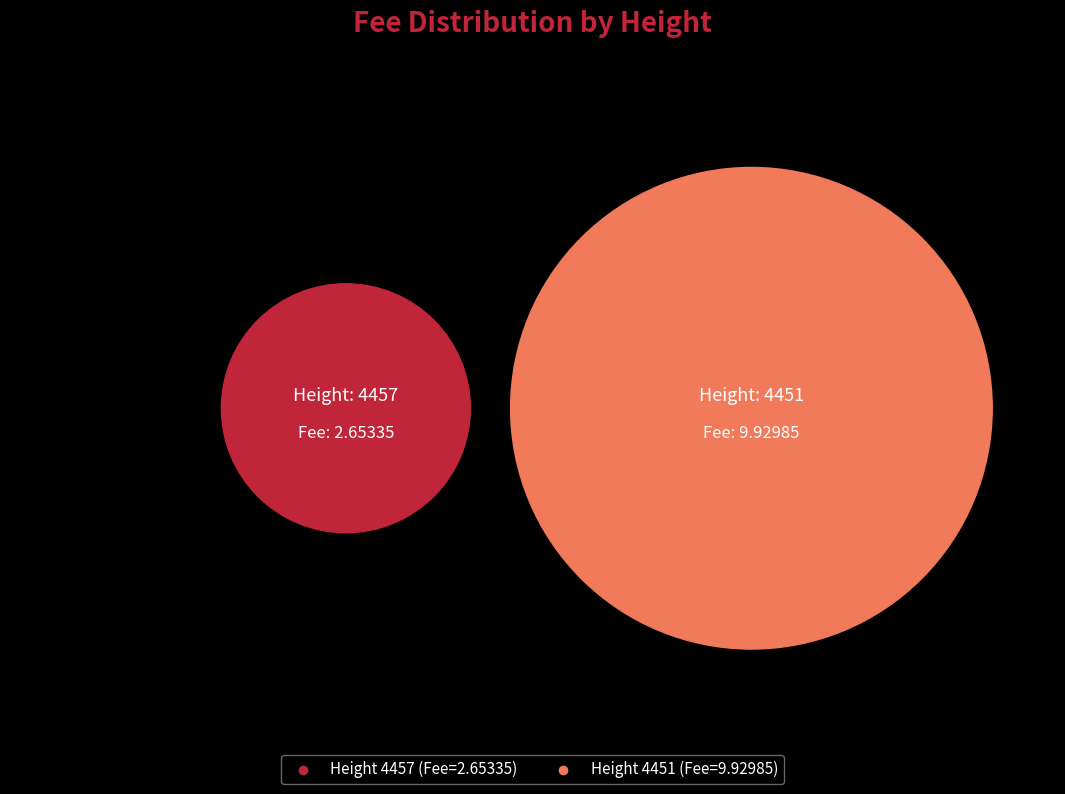

How many slices are in this pie chart?

2